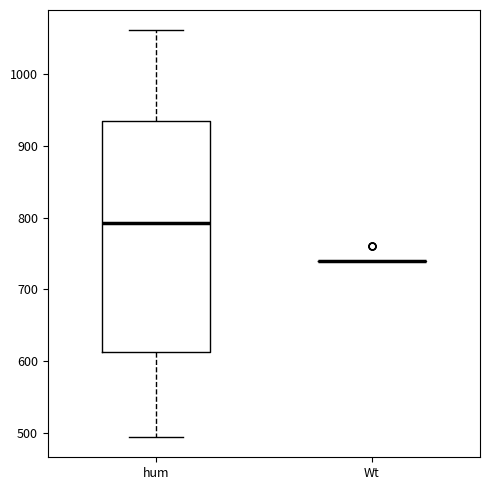

Reading left to right, transcribe this box plot: for each box, give where its median line is, the range the box spans, and where its two whiskers end, as read against the y-axis. The values are not printed on the chart, so give them approximately, as read against the axis.

hum: median 790, box 610 to 930, whiskers 490 to 1060
Wt: box collapsed to a line at 740, whiskers 740 to 740